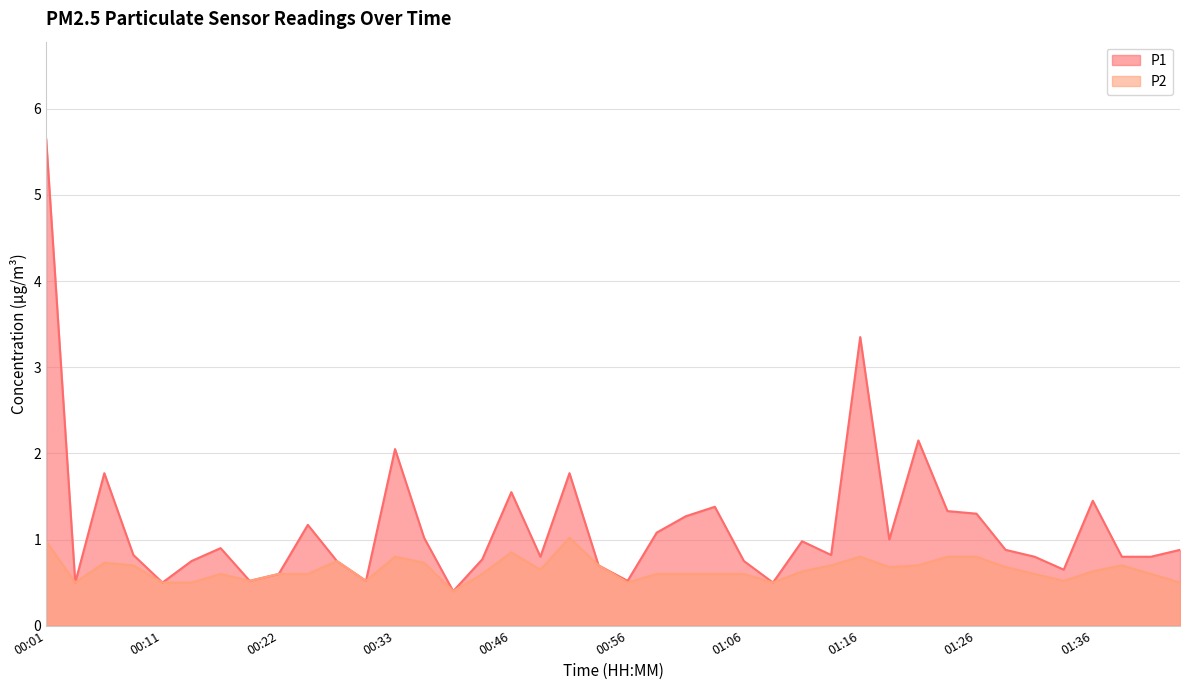

What position from the left is 01:06?

25